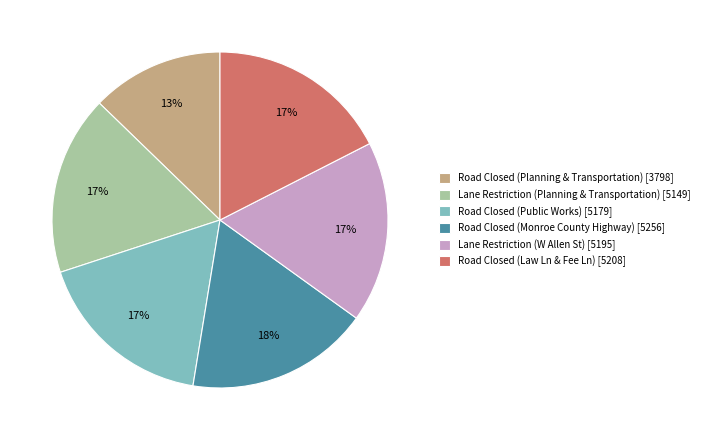

To the nearest percent, what portion does Lane Restriction (Planning & Transportation) [5149] represent?

17%